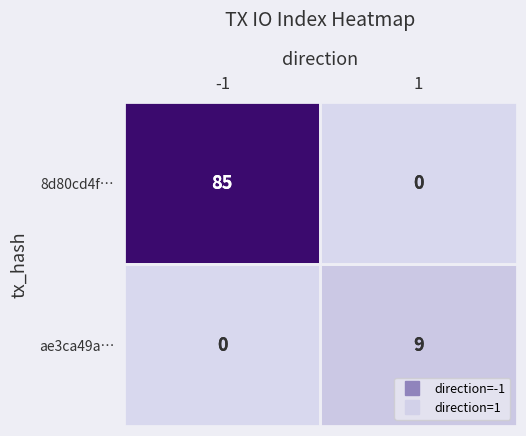

What is the spread (max minus min) of values at -1?

85